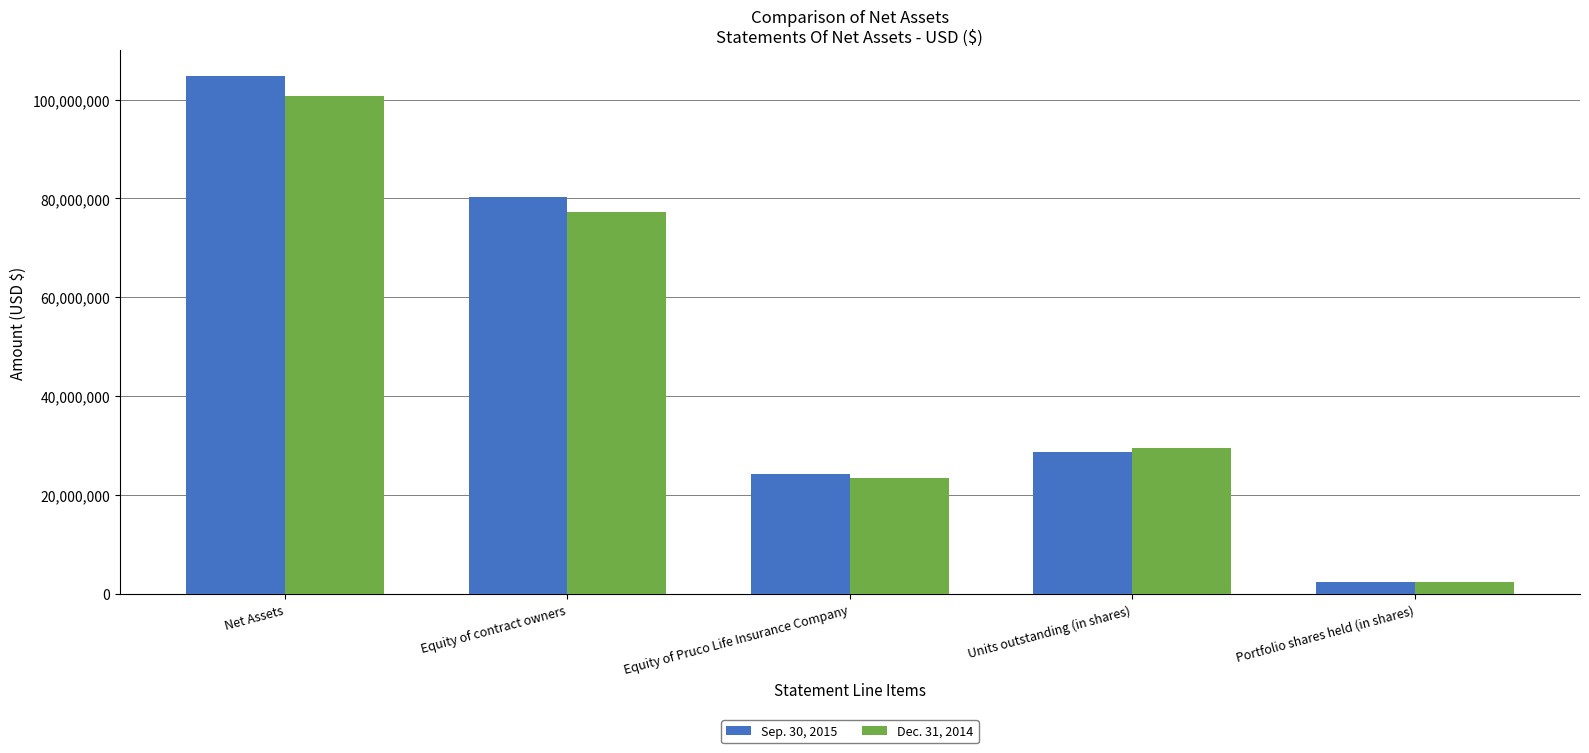

Reading left to right, what are all the values shown in this chart?

Sep. 30, 2015: 104731781	80375295	24356486	28821596	2414615
Dec. 31, 2014: 100673266	77231201	23442065	29562144	2487198